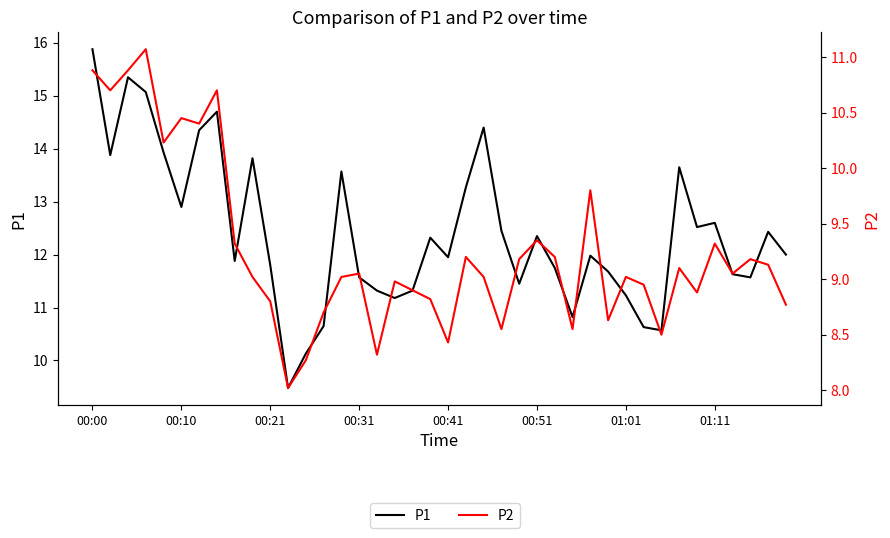

What is the greatest value displayed?

15.9